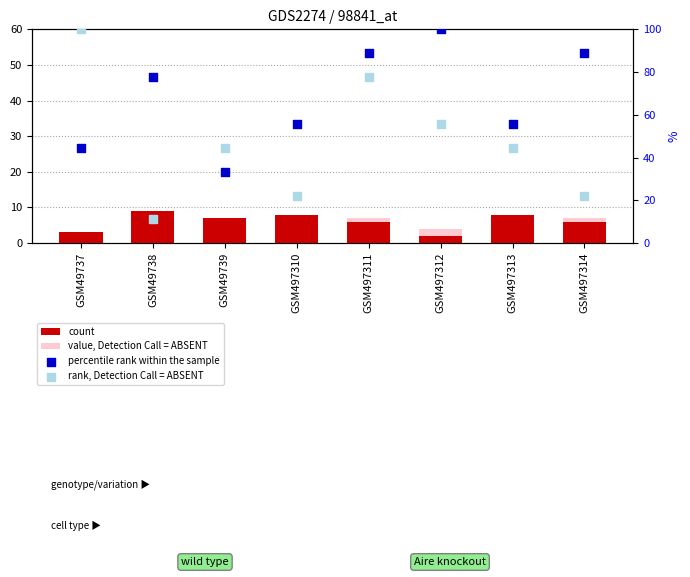

At which category is the sum across all series the highest?

GSM497311